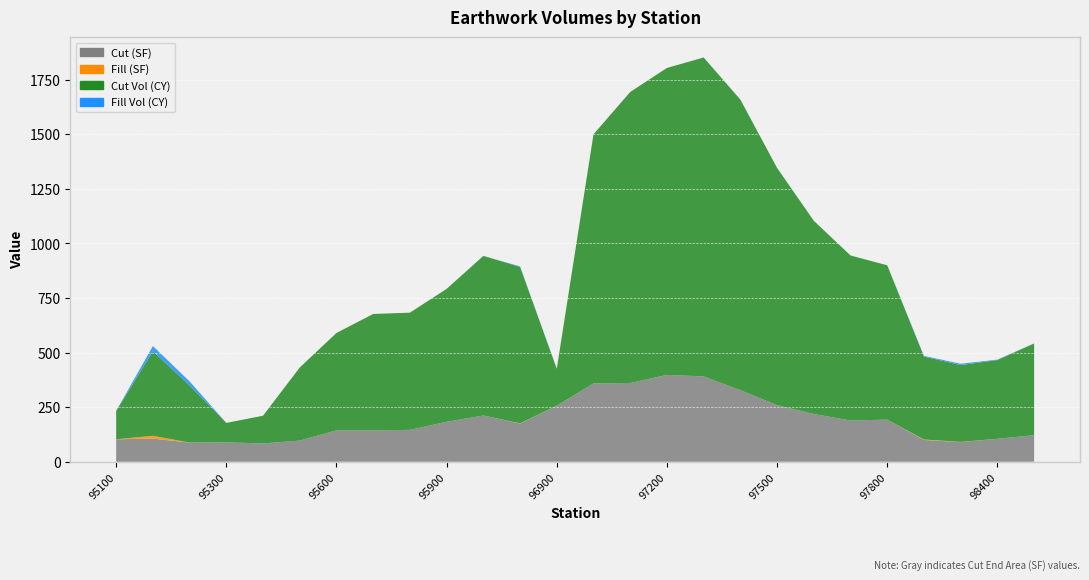

Reading left to right, transcribe all the data shown in this chart.

Cut (SF): 103	106	88	89	84	97	144	144	146	183	212	175	257	359	361	398	391	328	259	219	189	193	100	90	105	122
Fill (SF): 0	13	0	0	0	0	0	0	0	0	0	1	0	0	0	0	0	0	0	0	0	0	2	1	0	0
Cut Vol (CY): 130	387	262	89	127	335	446	533	537	609	731	717	169	1141	1333	1406	1461	1331	1087	885	756	707	380	352	361	420
Fill Vol (CY): 0	24	18	0	0	0	0	0	0	0	0	2	0	0	0	0	0	0	0	0	0	0	3	6	2	0